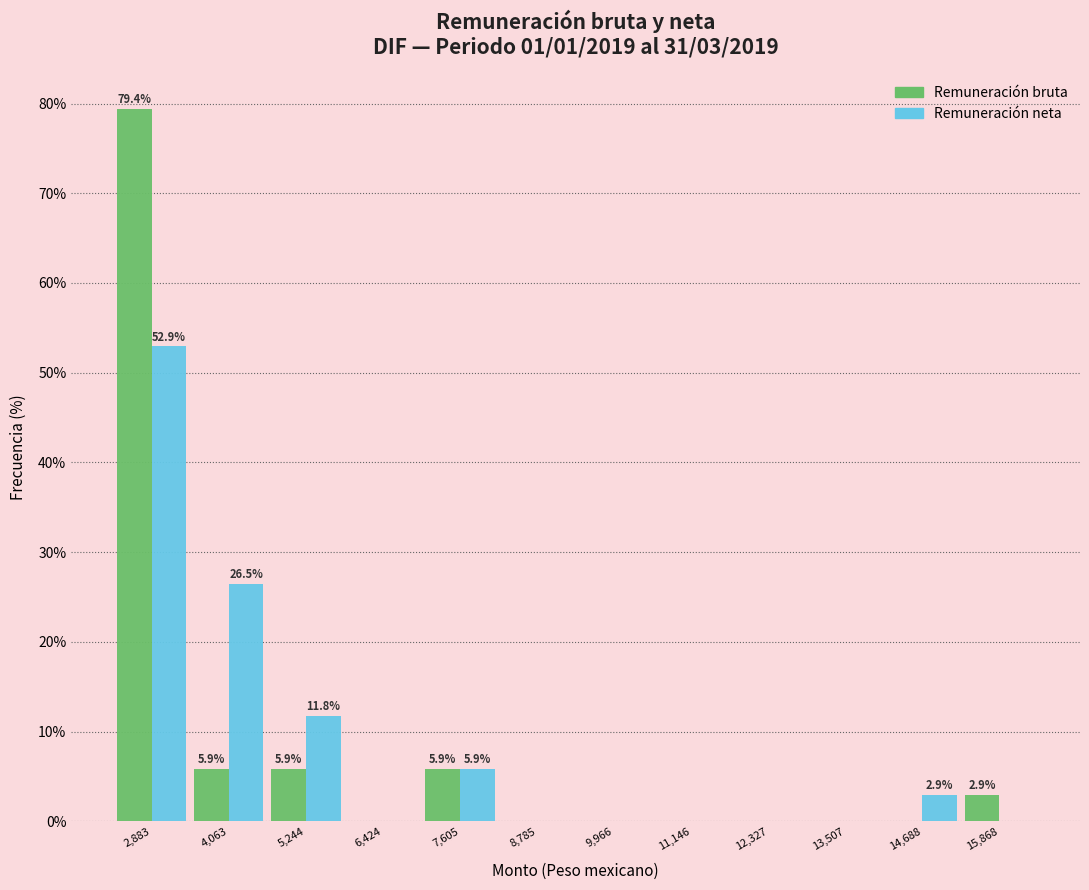

In the Remuneración neta series, which range on the x-axis has the tallest bar?

2200 to 3400